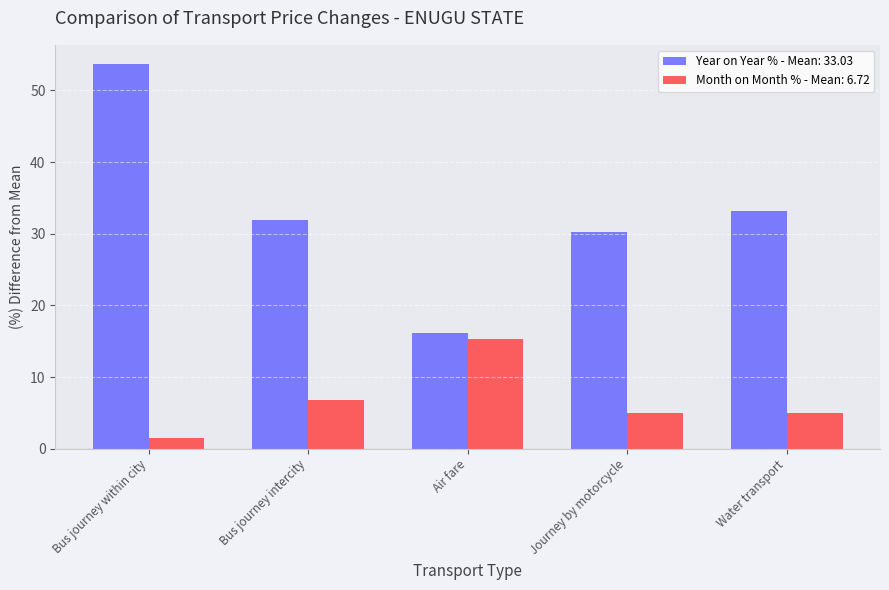

What is the spread (max minus min) of values at Journey by motorcycle?

25.2